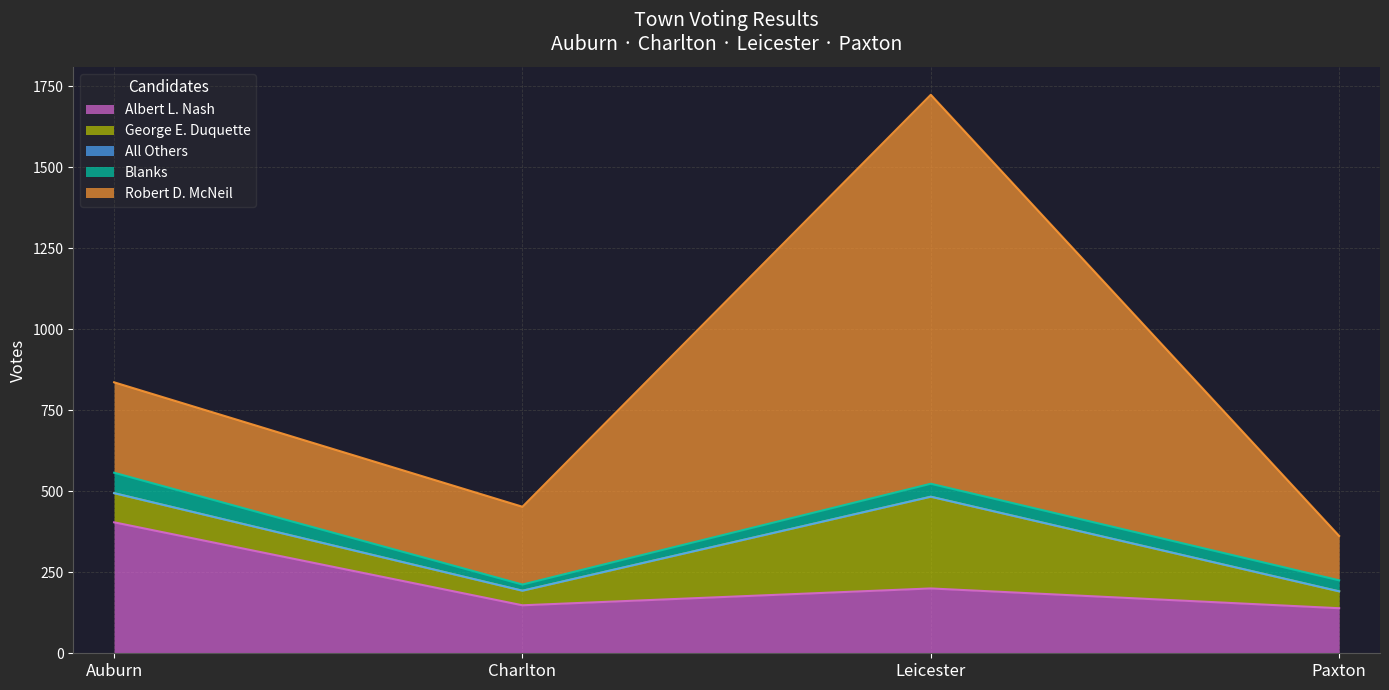

What is the highest value of the Albert L. Nash series?

404